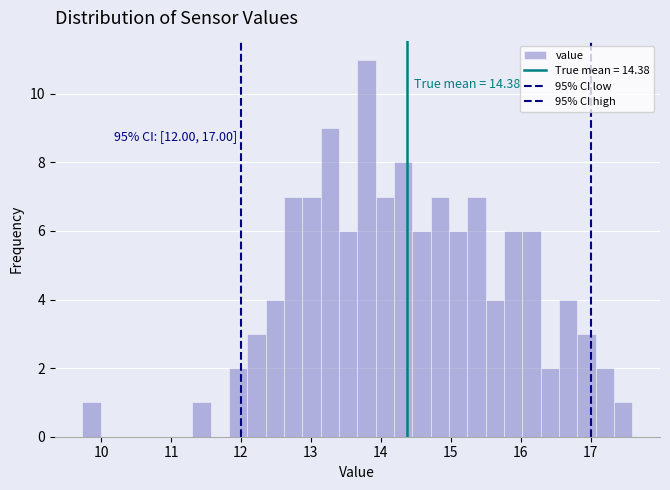

Read against the x-axis, roughly where is the centre of the tallest bar?

13.8